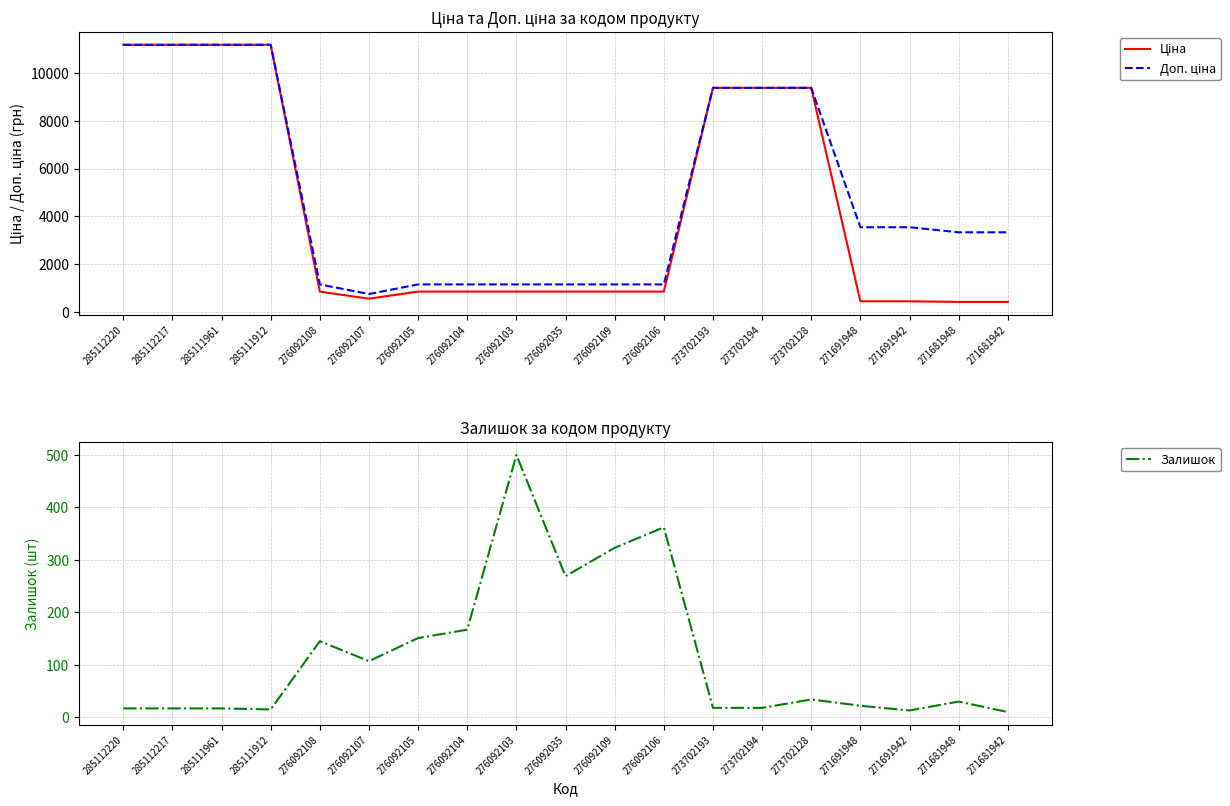

True or false: Доп. ціна and Залишок cross at least once.

False